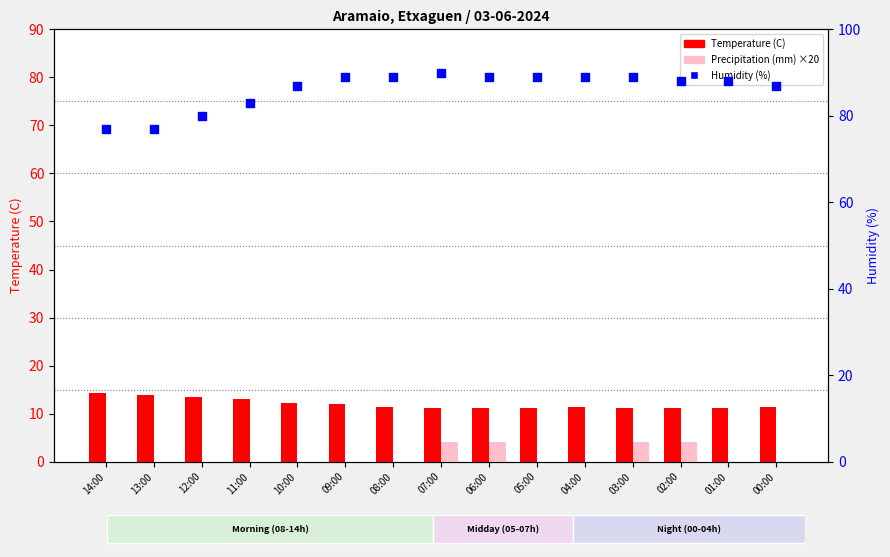

What are all the series names shown in the legend?

Temperature (C), Precipitation (mm) ×20, Humidity (%)